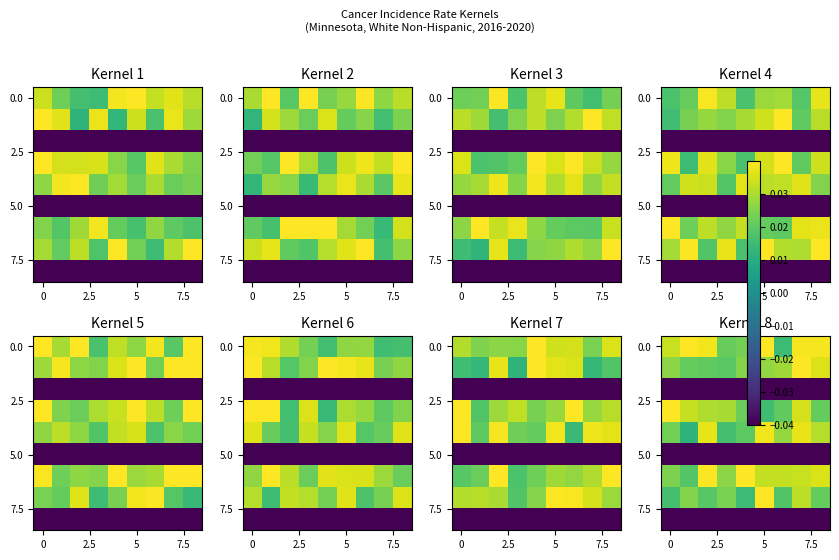

At which category is the sum across all series the highest?

7